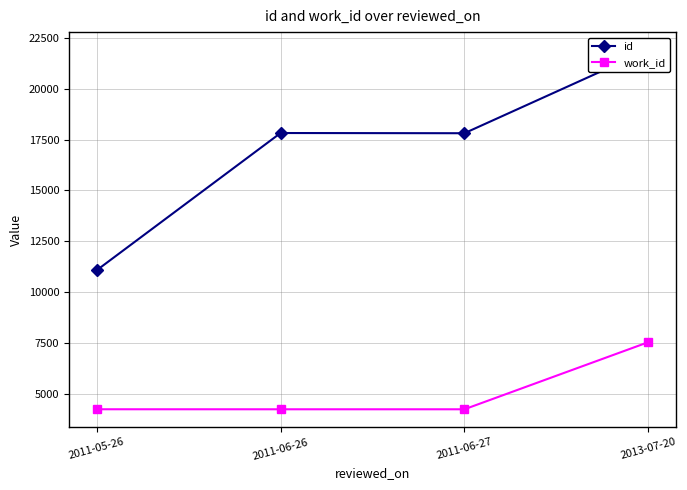

Which series has the widest spread of values?

id